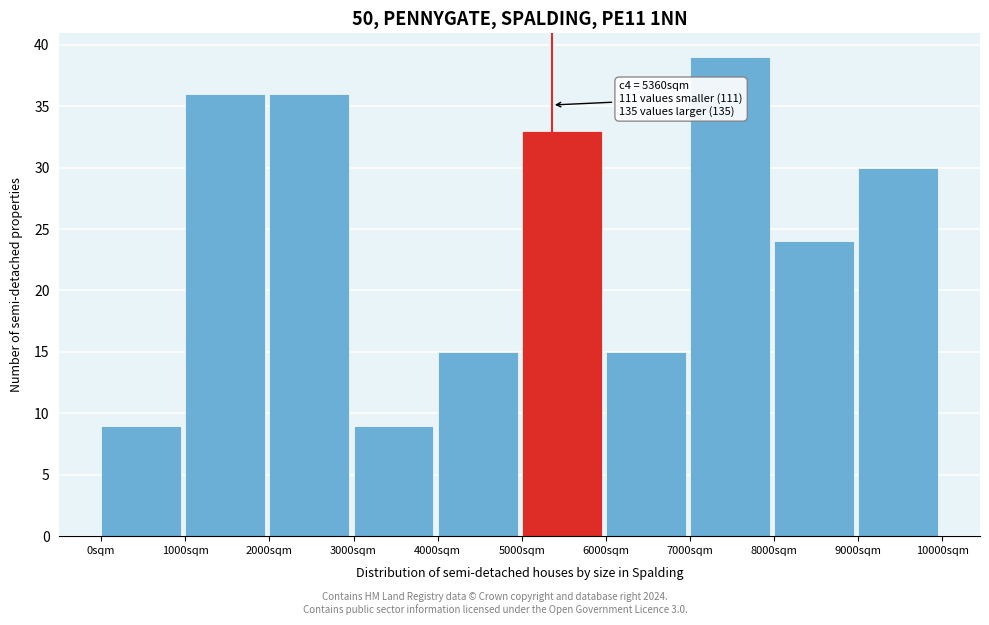

Which range on the x-axis has the tallest bar?

7000 to 8000